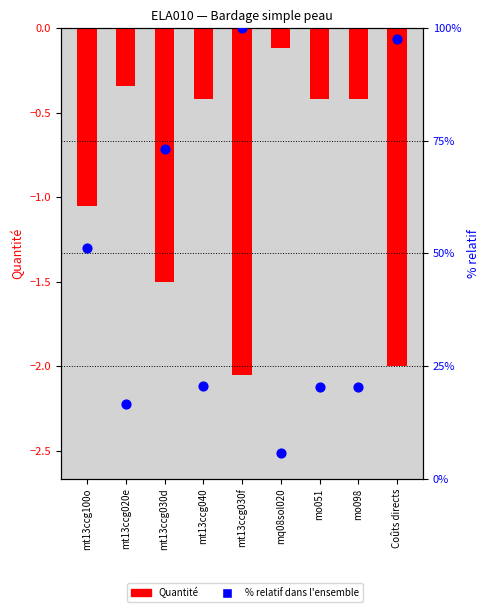

Which series contains the lowest Y value?

Quantité (négative)